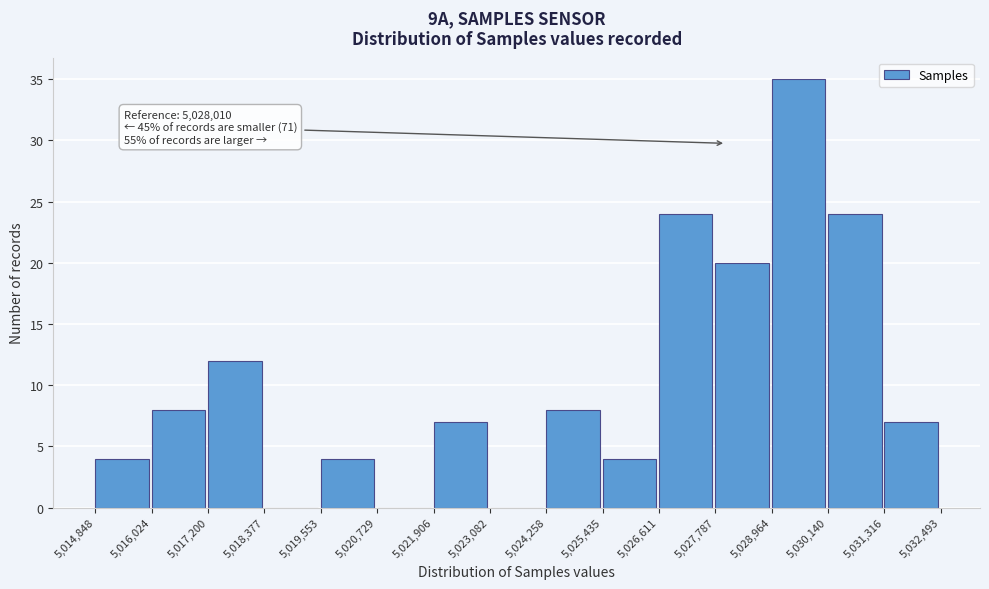

Which range on the x-axis has the tallest bar?

5,028,964 to 5,030,140